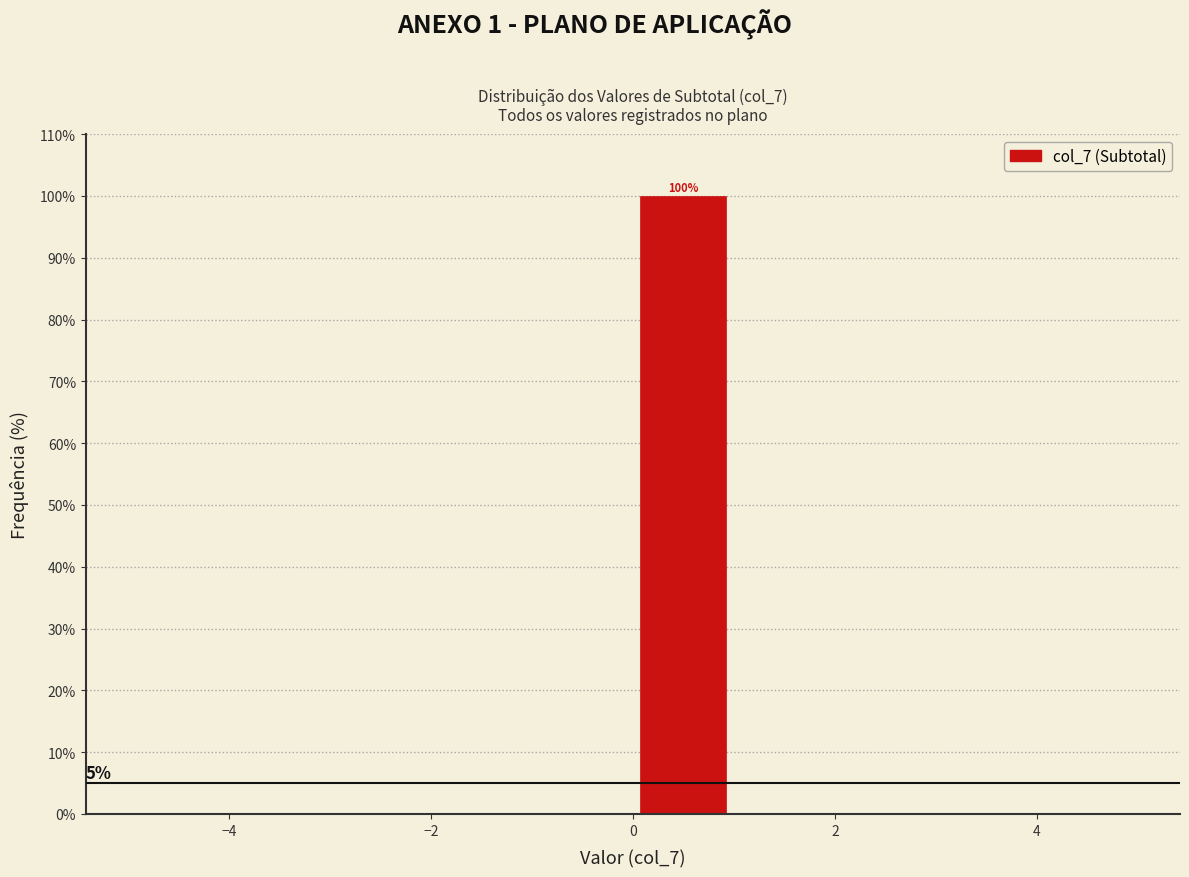

Over which range of the x-axis is the bar tallest?

0 to 1